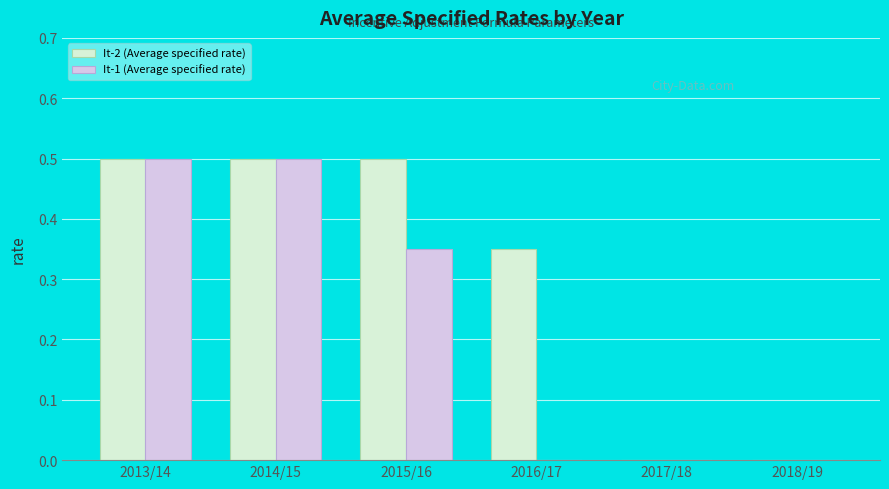

What is the average value of the It-1 (Average specified rate) series?

0.2